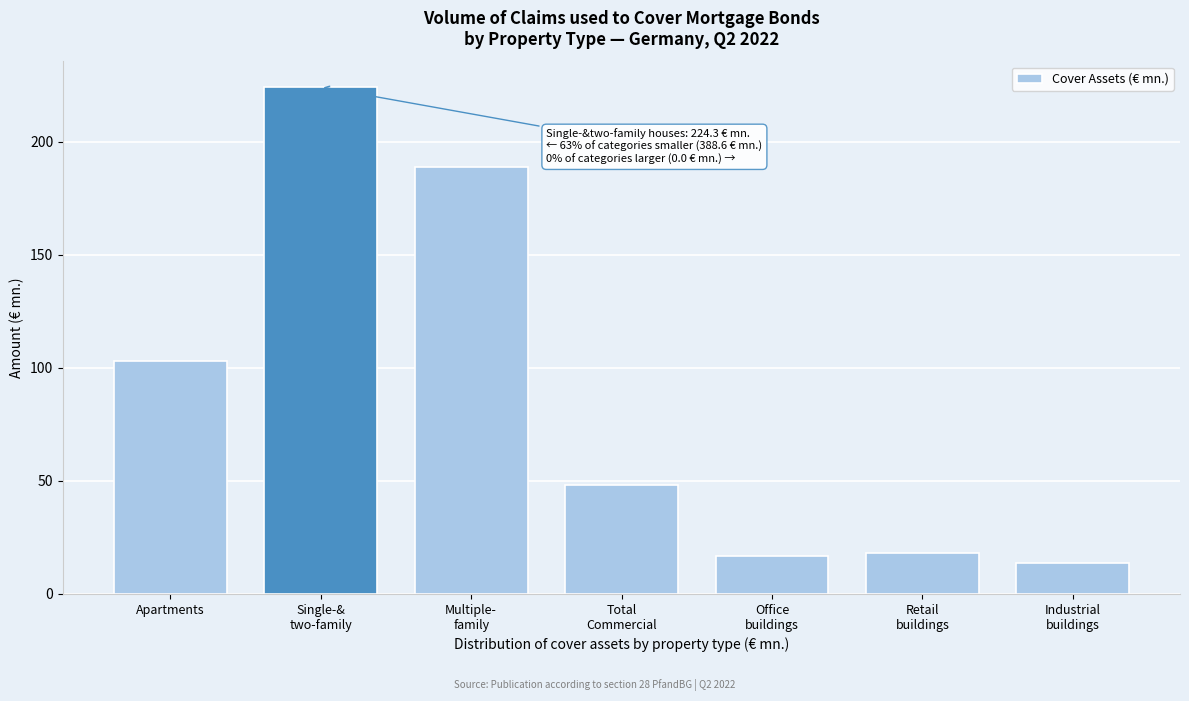

Reading left to right, extract all data points from this chart.

103.1	224.3	188.7	48.4	16.8	17.9	13.7